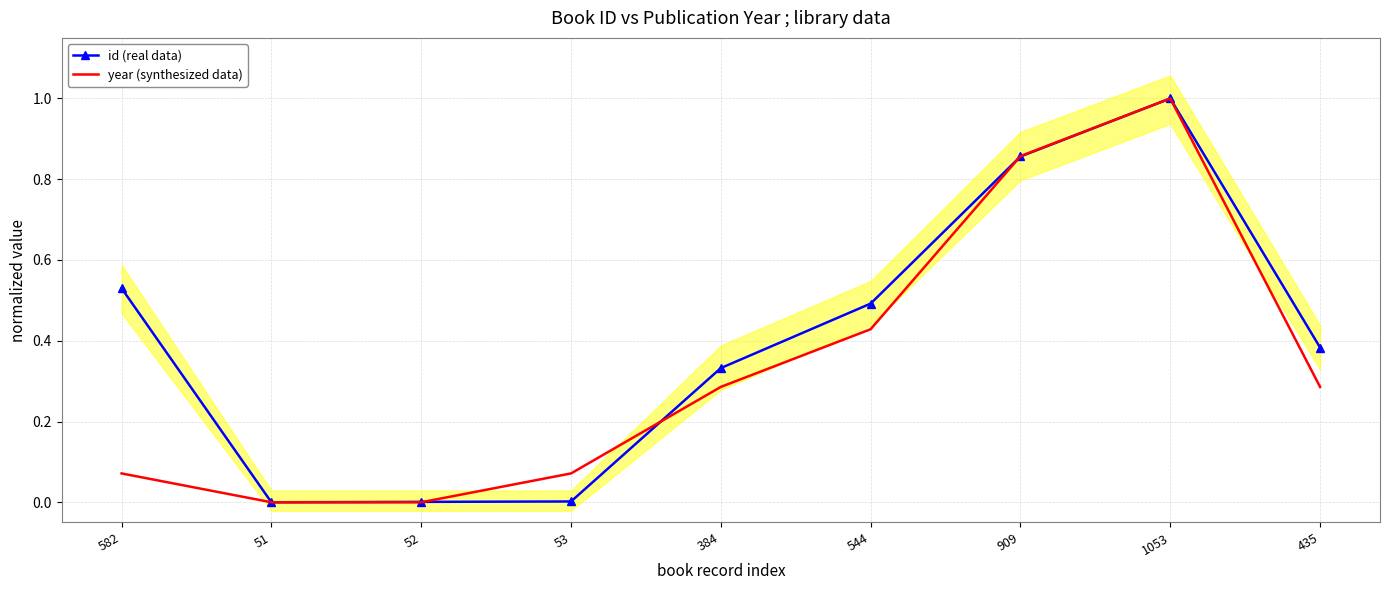

Which series ends up on top after the final intersection of id (real data) and year (synthesized data)?

year (synthesized data)